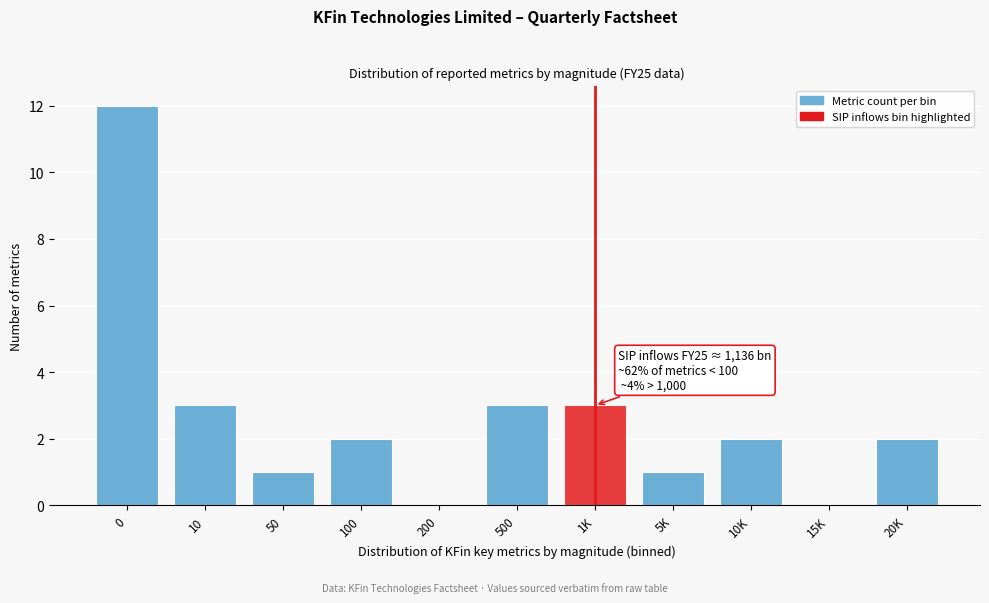

Reading left to right, extract all data points from this chart.

0=12	10=3	50=1	100=2	200=0	500=3	1K=3	5K=1	10K=2	15K=0	20K=2